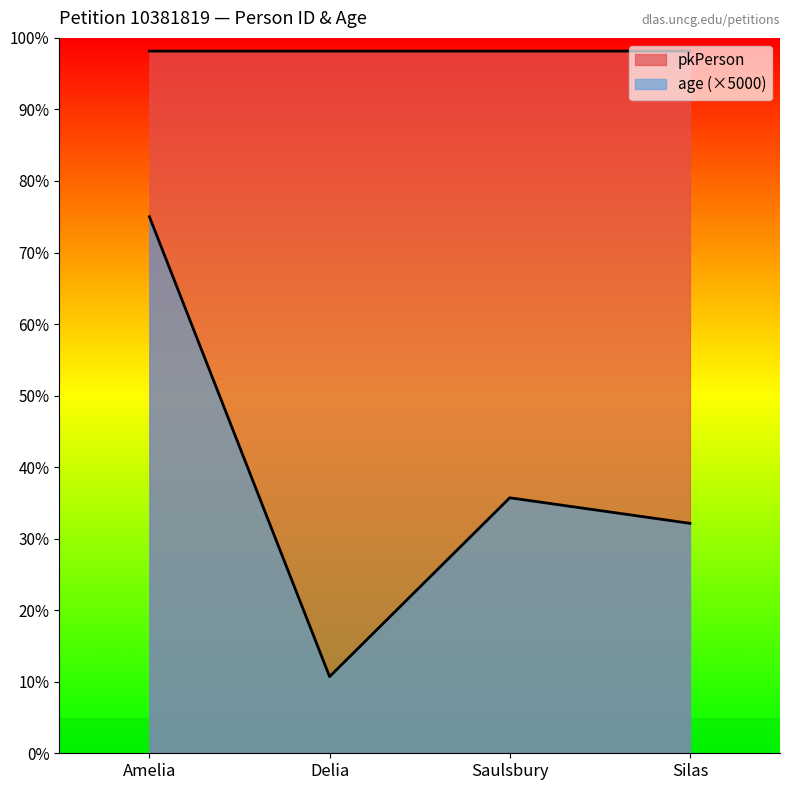

True or false: age has a value of 50000 at Saulsbury.

True